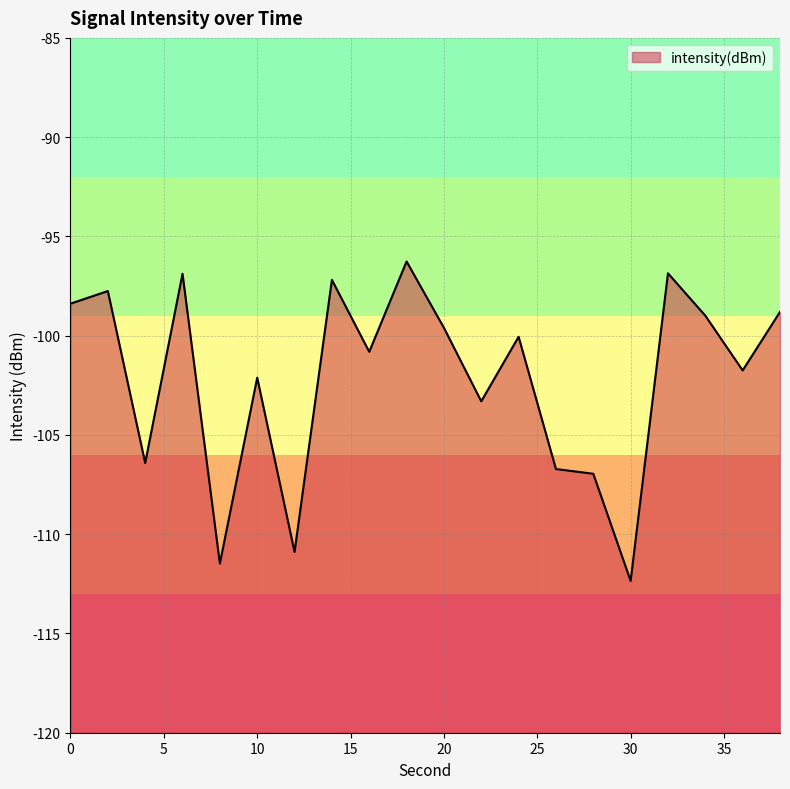

What is the difference between the maximum and minimum values?

16.1